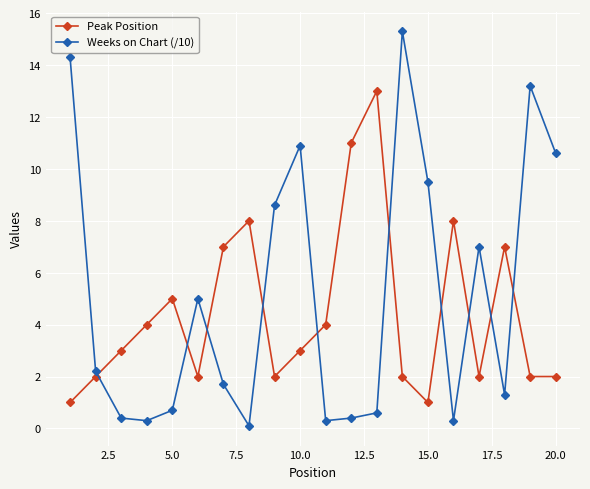

In Peak Position, how many points are higher than both neighbors (excluding endpoints)?

5